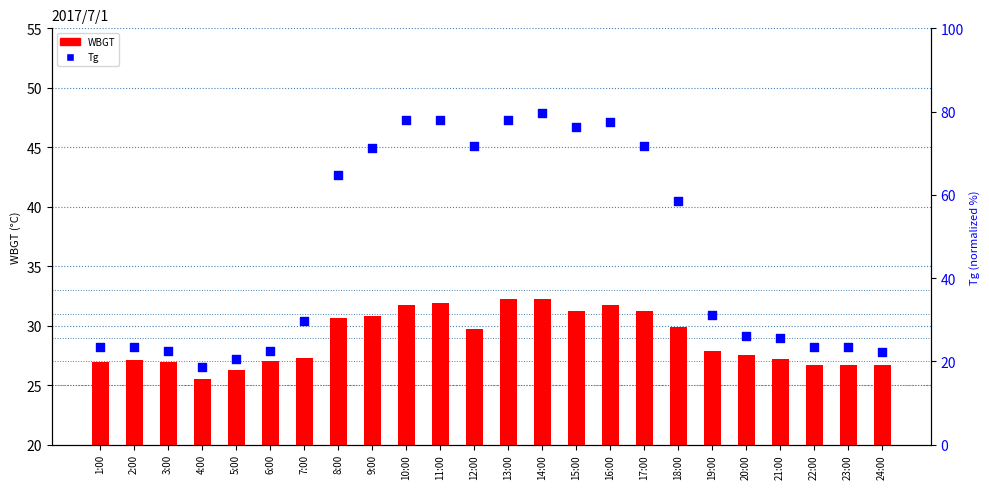

Is the value of Tg at 12:00 greater than the value of WBGT at 19:00?

Yes